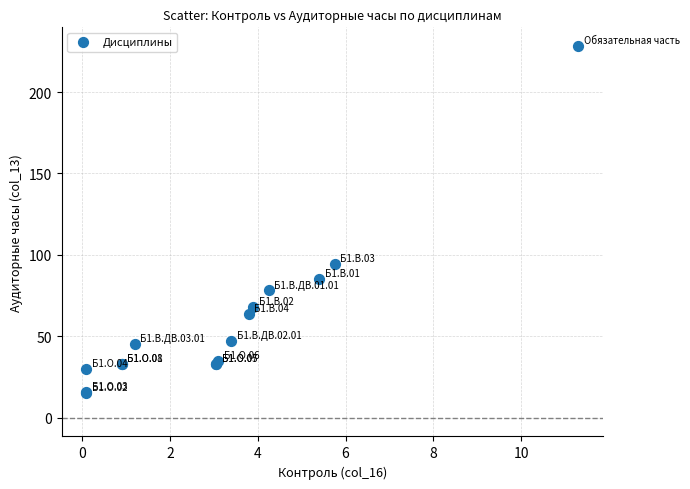

What Y value in the scatter plot is closest to 121?

94.8